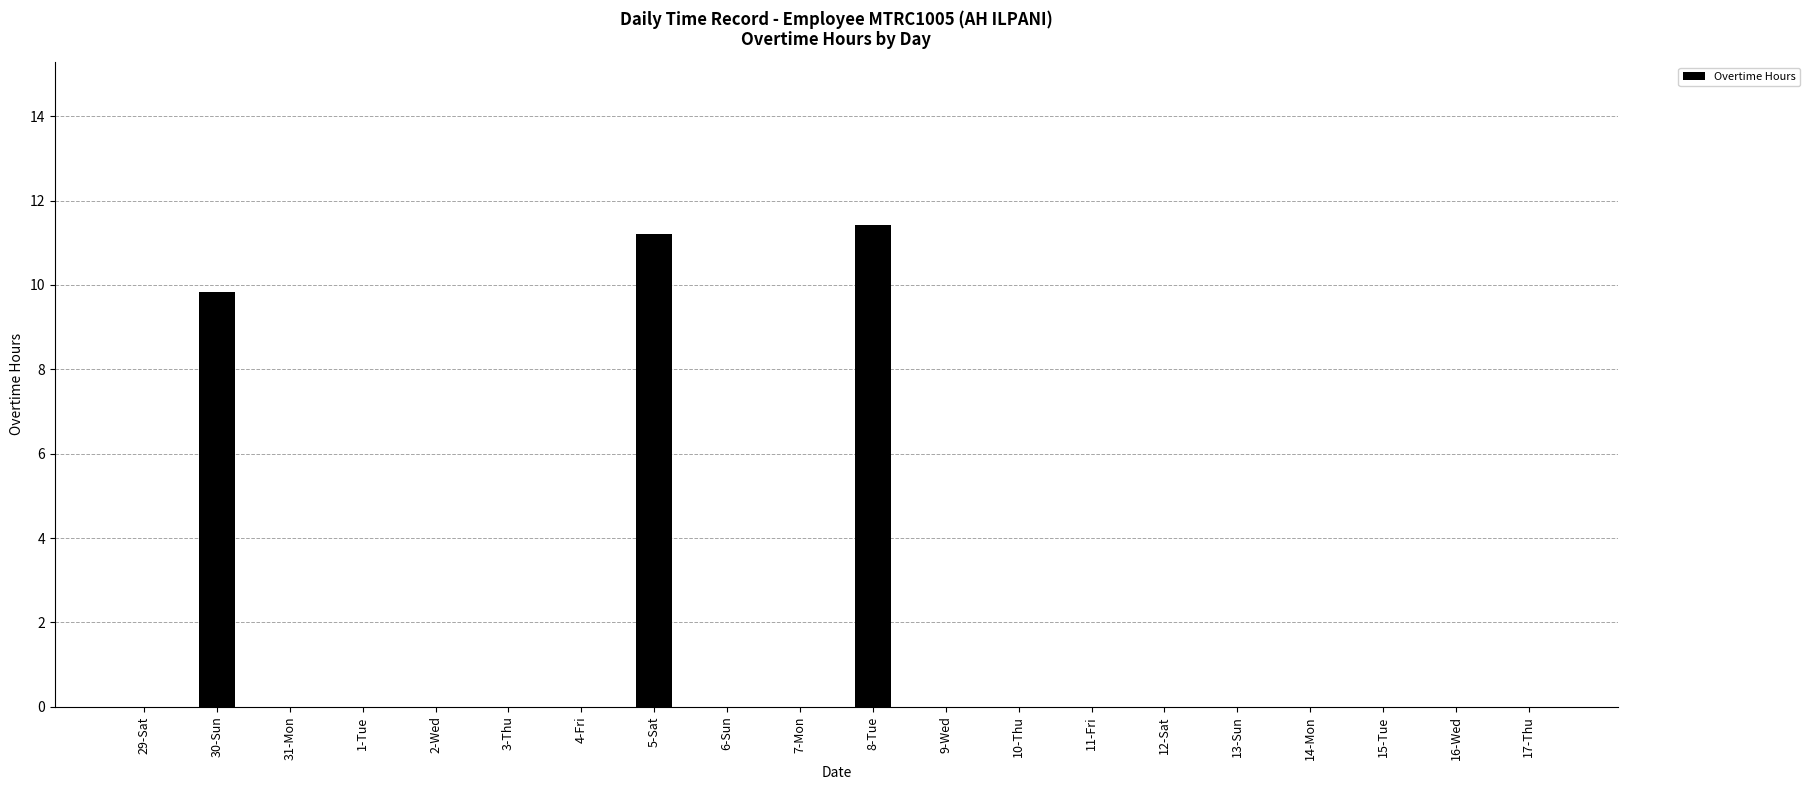

What is the maximum value shown in the chart?

11.4